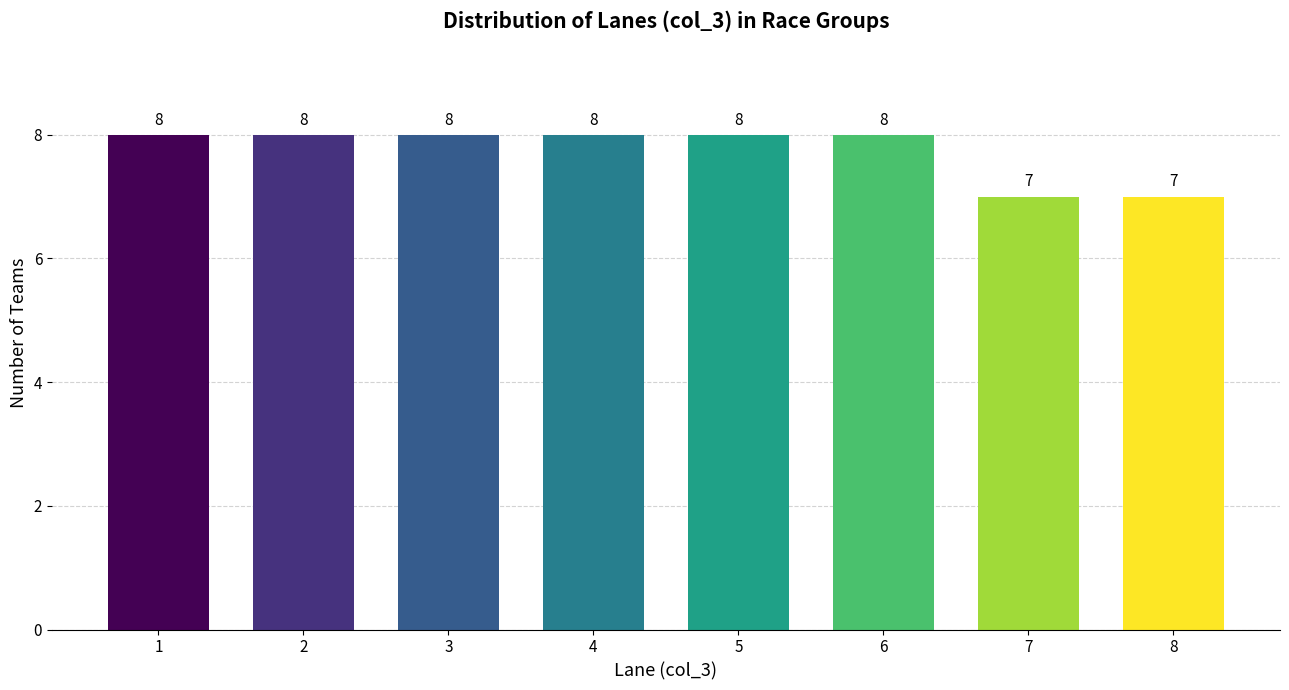

Reading left to right, list all the values displayed in this chart.

8	8	8	8	8	8	7	7